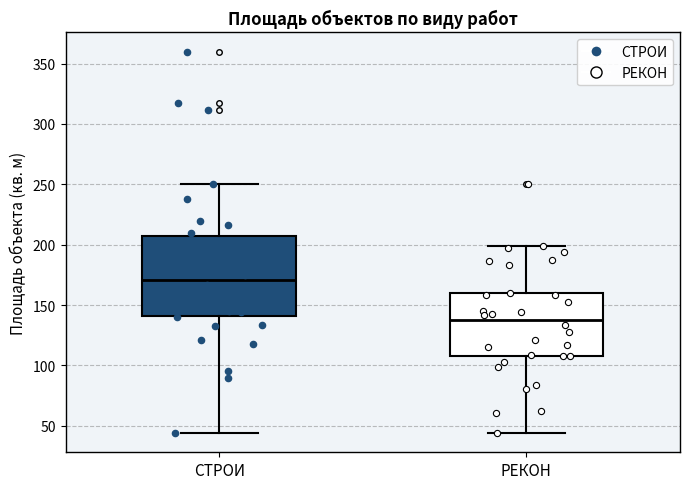

Reading left to right, read every box against the y-axis: the position of its median line, the range the box covers, and the ends of its whiskers. The values are not printed on the chart, so give them approximately, as read against the axis.

СТРОИ: median 170, box 140 to 210, whiskers 45 to 250
РЕКОН: median 140, box 110 to 160, whiskers 45 to 200